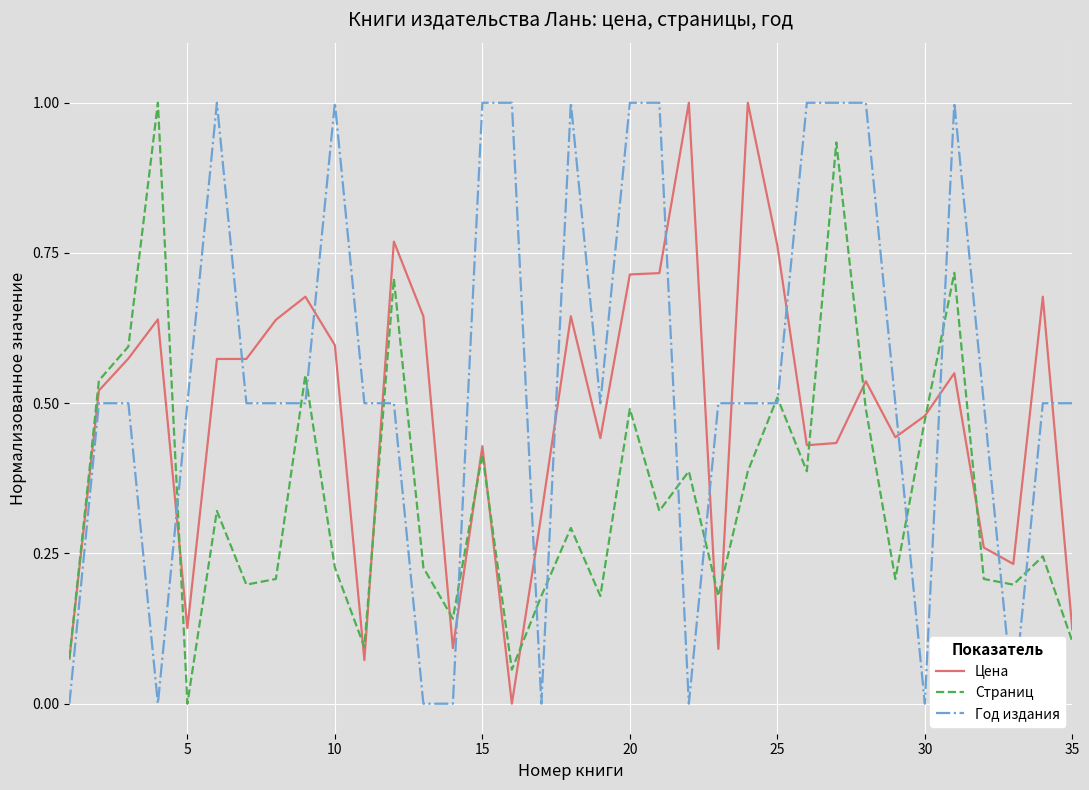

True or false: Цена has a value of 0.6 at 17.

True